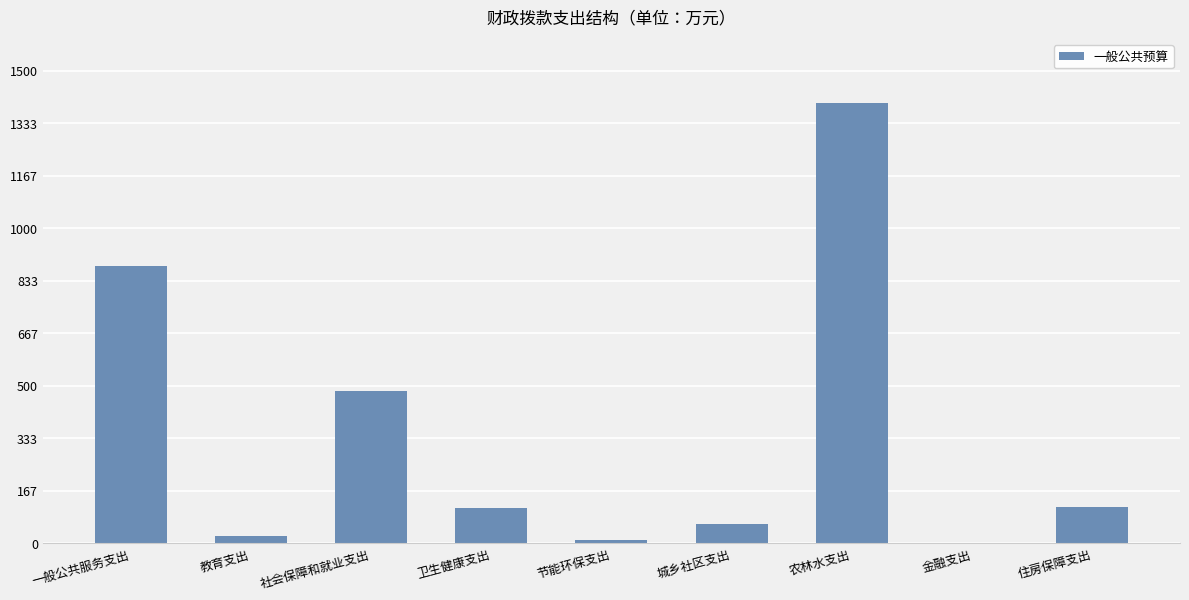

Which category has the highest value across all series?

农林水支出